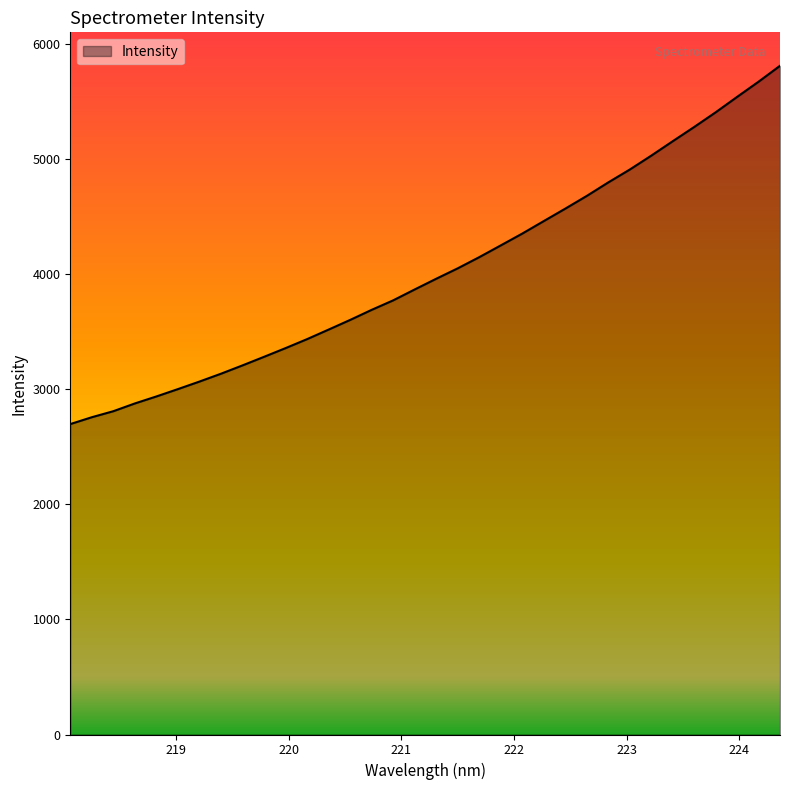

What is the smallest value displayed?

2696.2